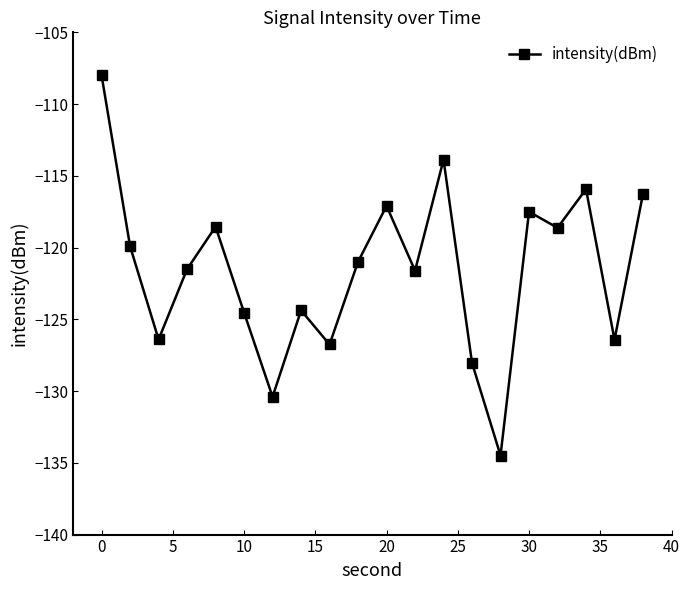

What is the greatest value displayed?

-108.0